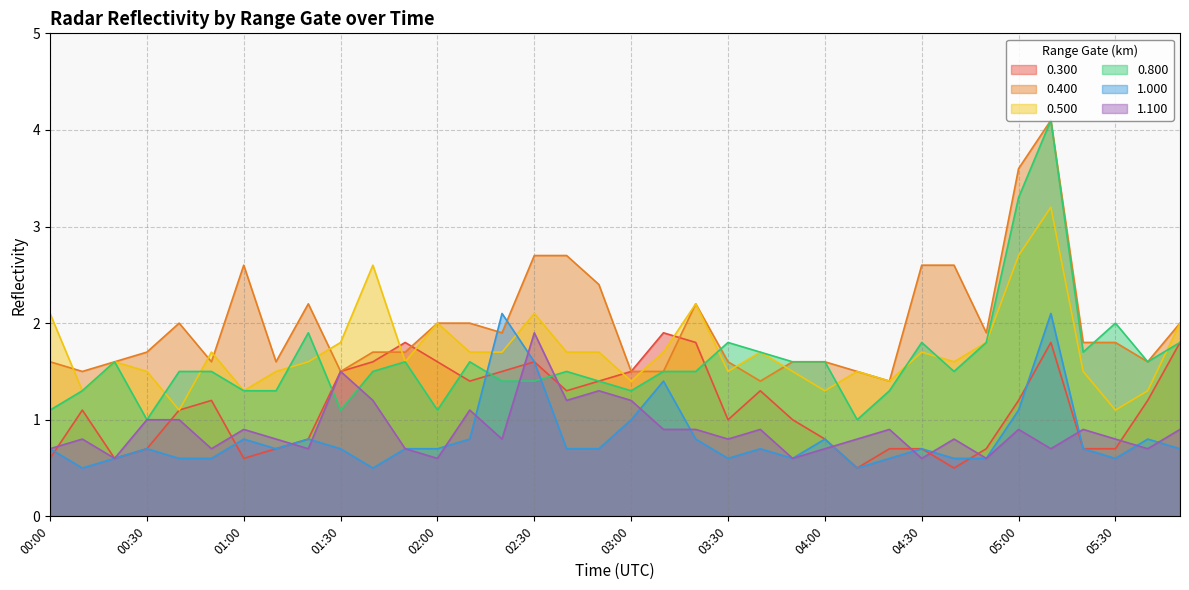

What is the label of the 2nd point from the left?

00:10